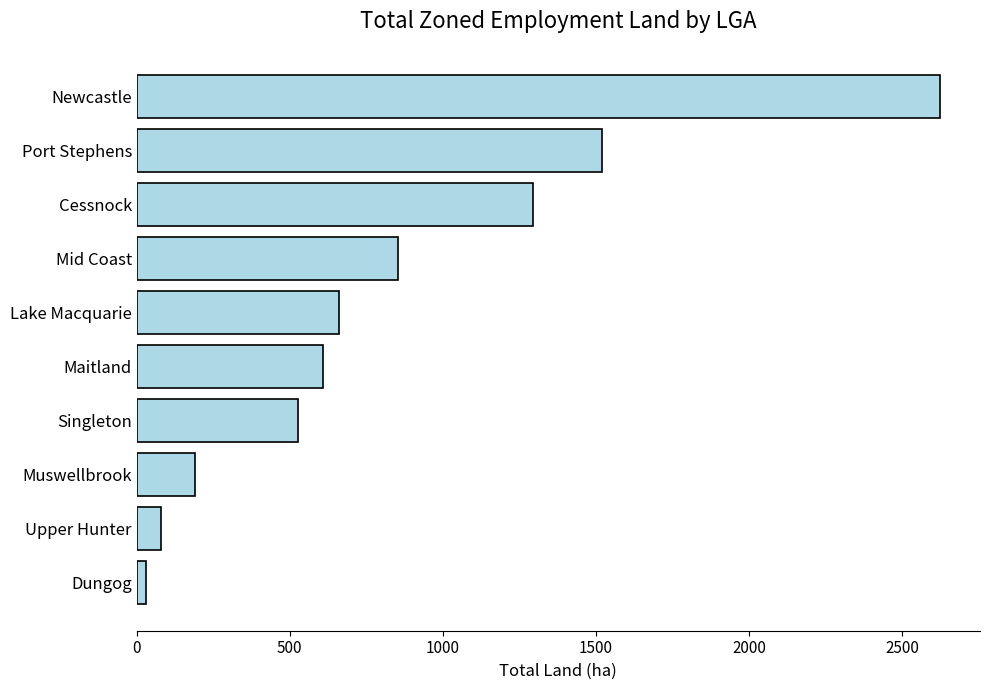

What is the average value?

838.8